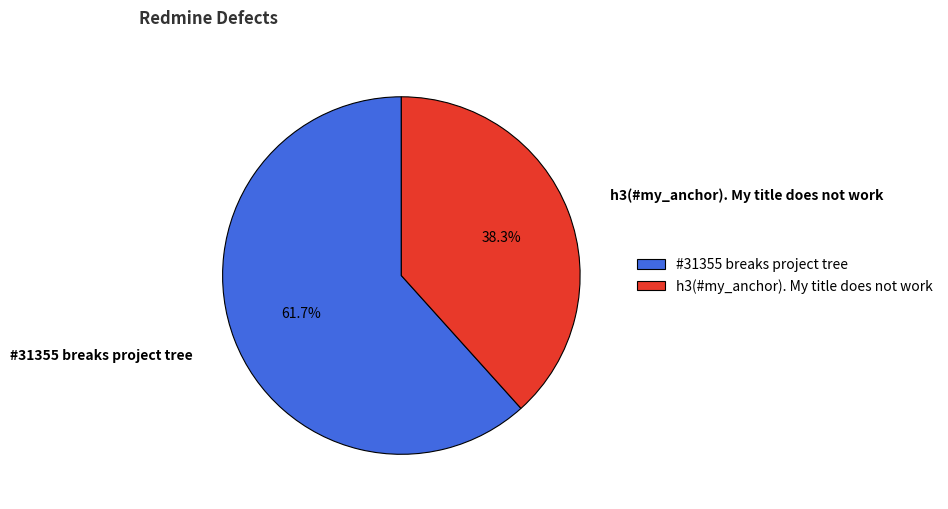

What is the majority slice?

#31355 breaks project tree